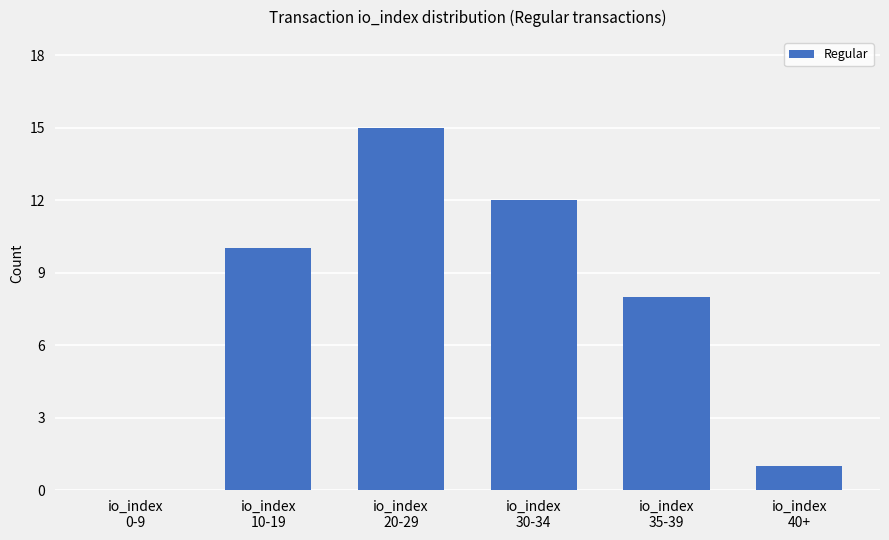

What is the sum of all values?

46